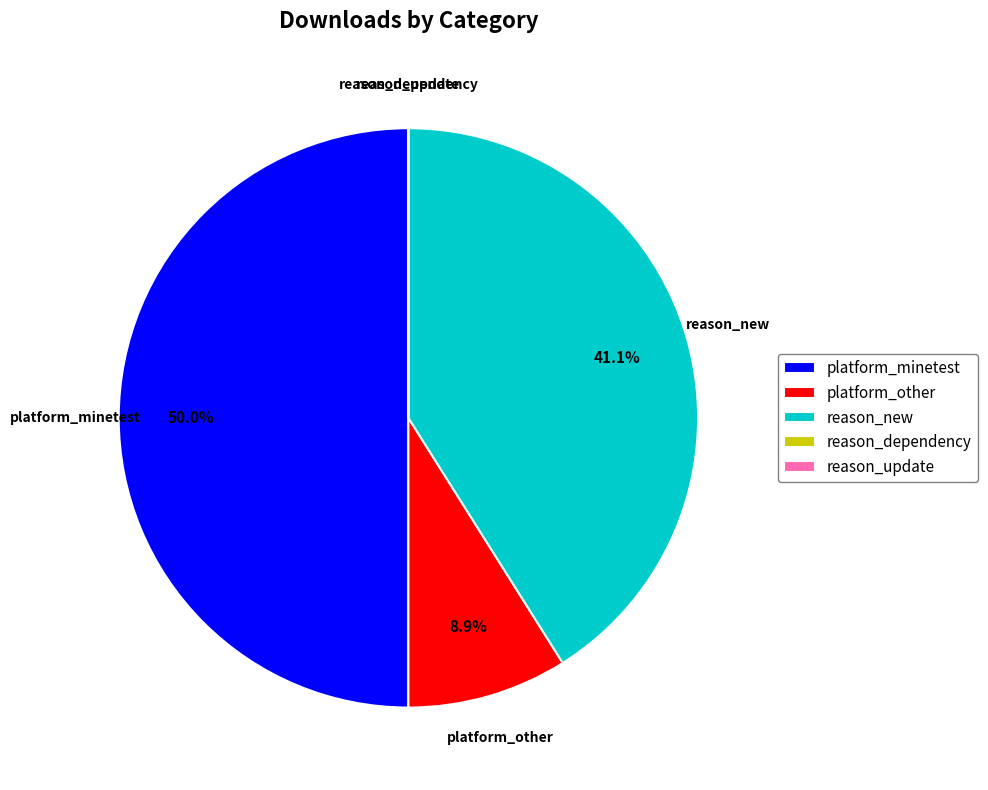

What percentage do platform_minetest and reason_new together represent?

91.1%